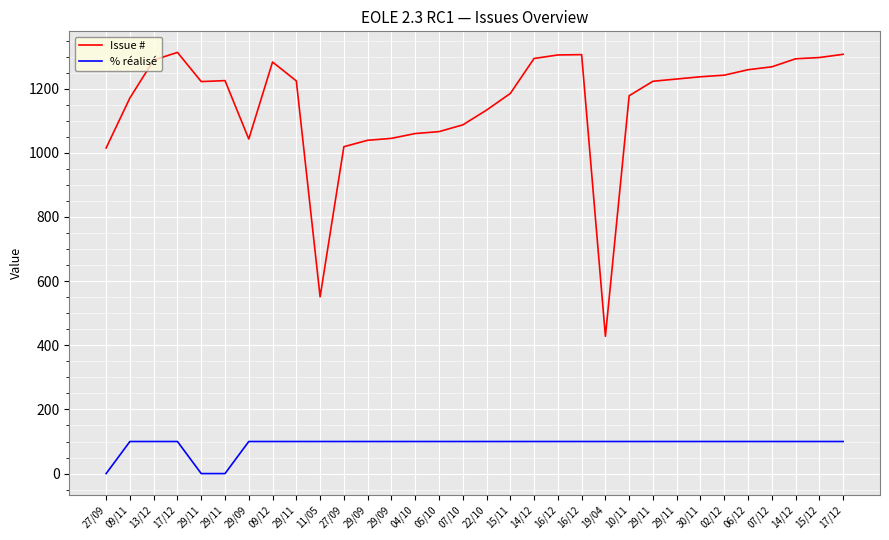

What is the difference between the maximum and minimum values in the Issue # series?

885